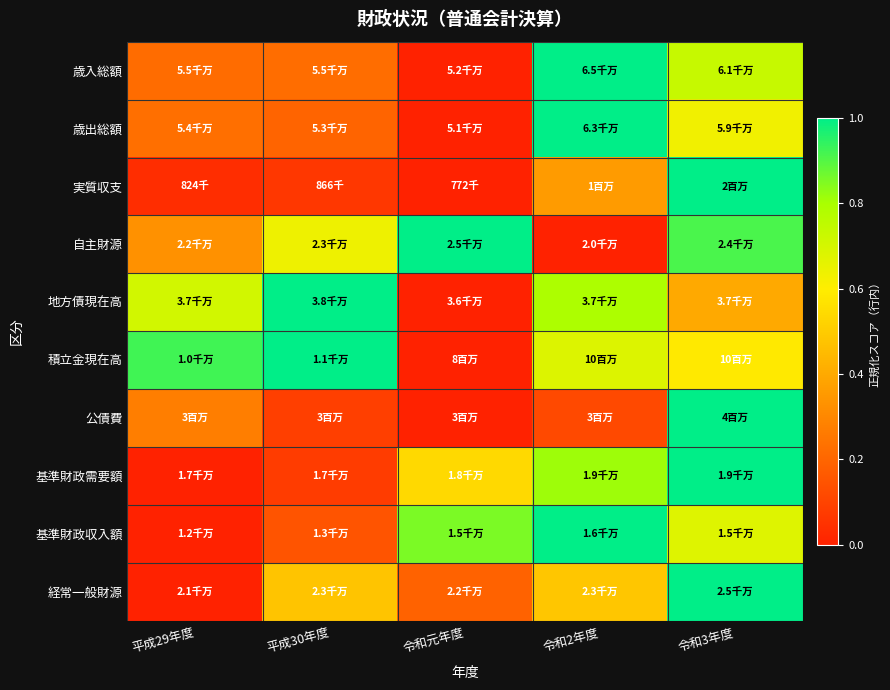

What is the spread (max minus min) of values at 令和元年度?

1.0